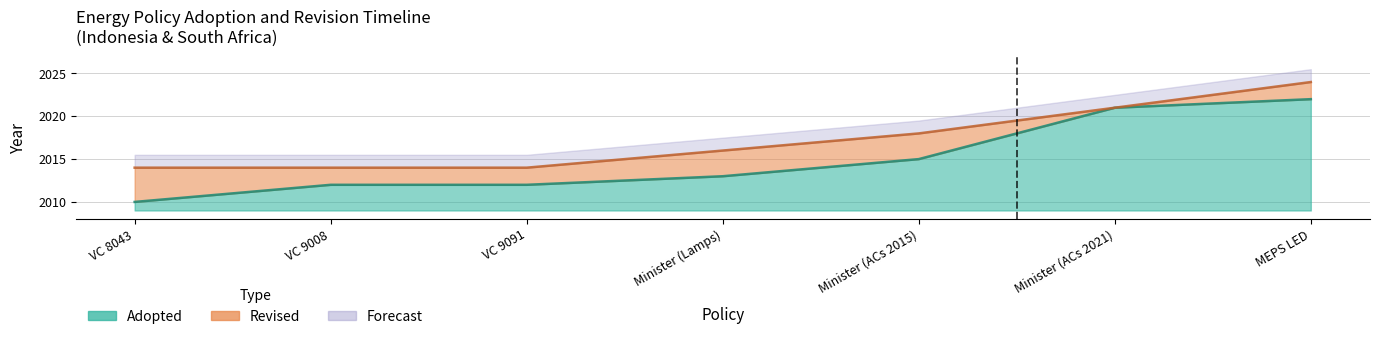

Is it true that the value at Minister (Lamps) is 605?

False